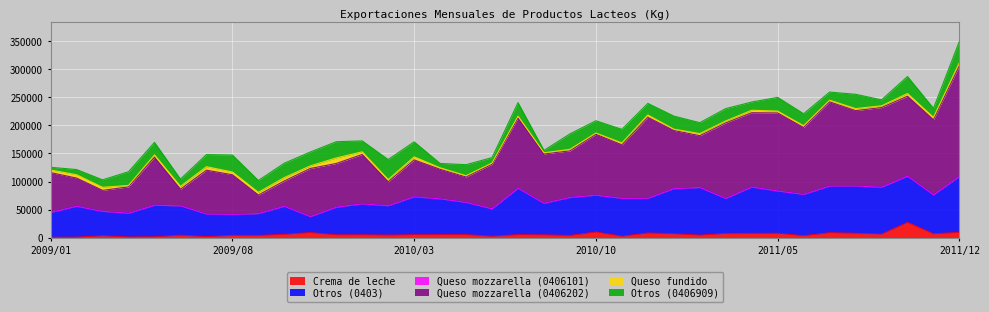

At which category is the sum across all series the highest?

2011/12